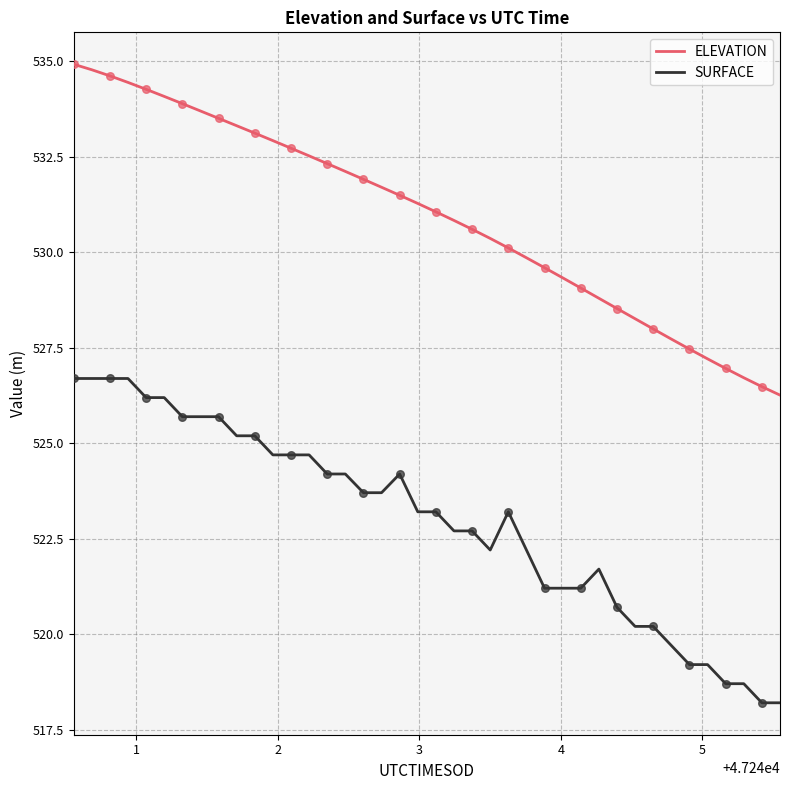

Rank the series by their maximum value, from highest to lowest.

ELEVATION, SURFACE